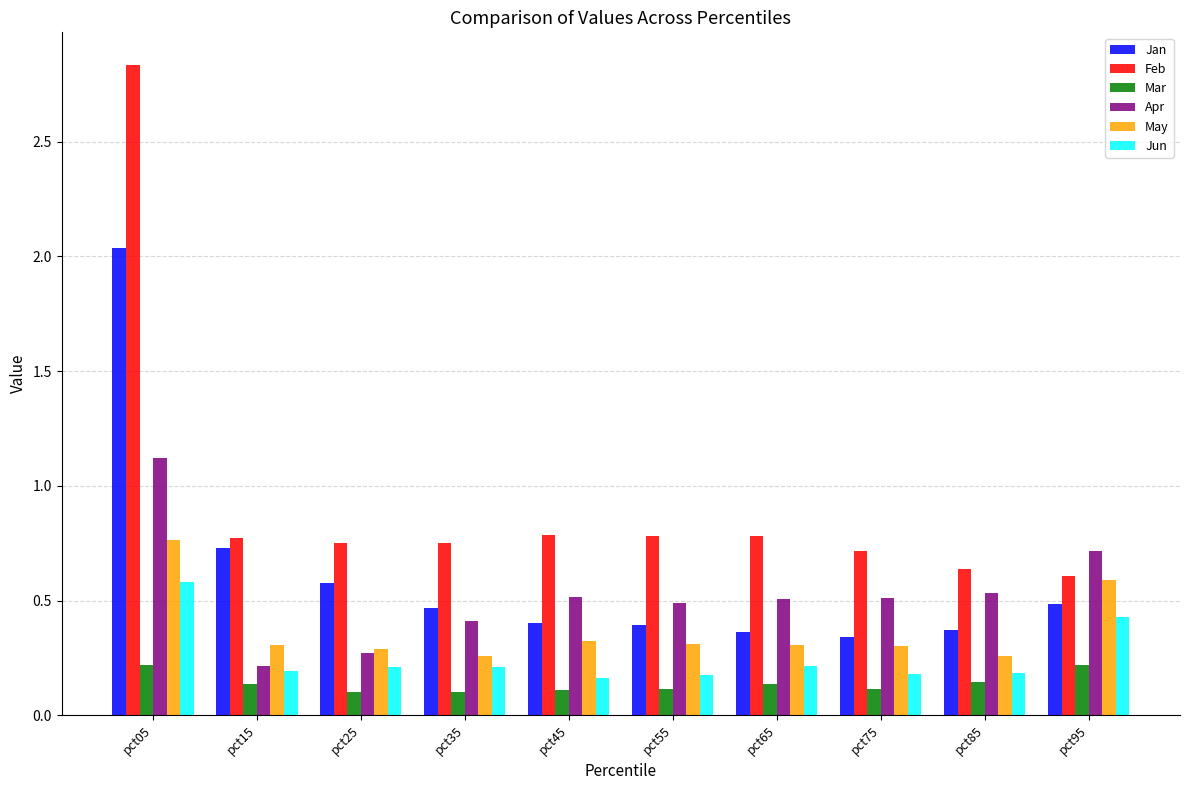

How many groups of bars are there?

10